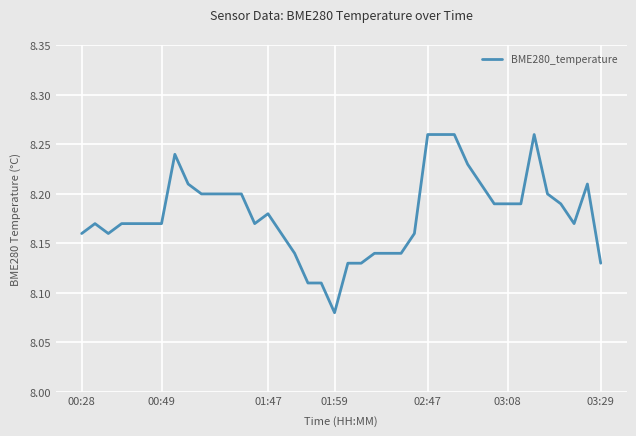

How many lines are shown in the chart?

1